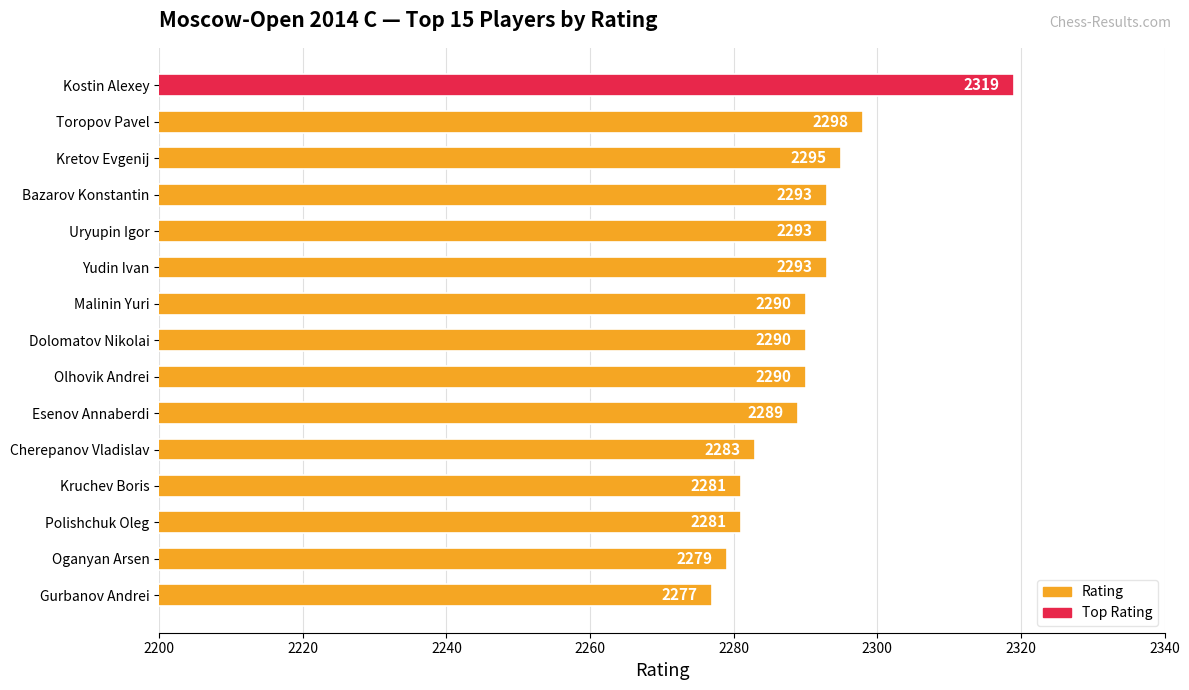

What is the label of the 15th bar from the bottom?

Kostin Alexey